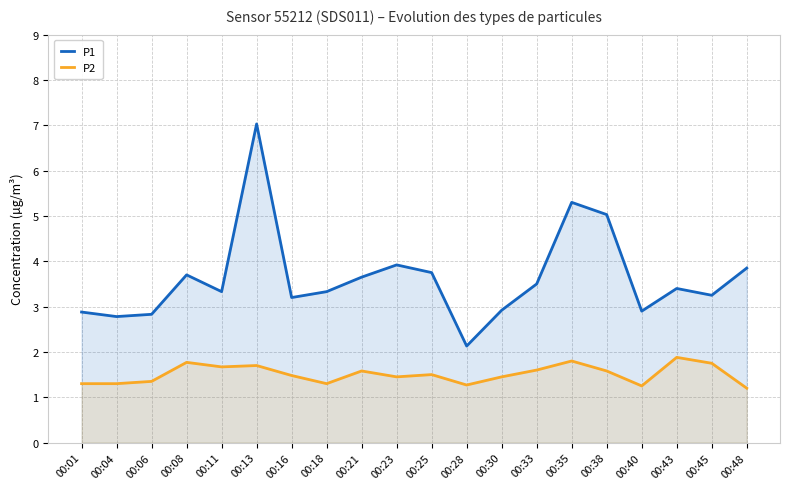

How many interior local valleys does the P2 series have?

5